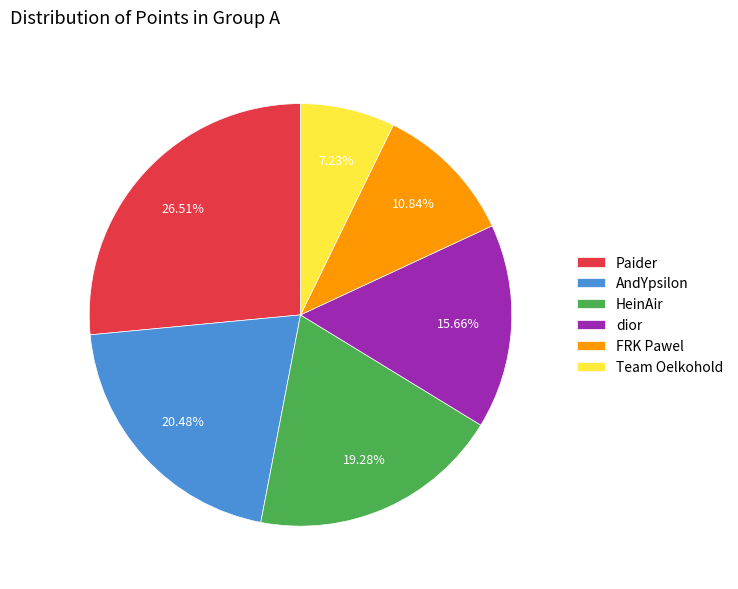

Which category has the biggest portion of the pie?

Paider